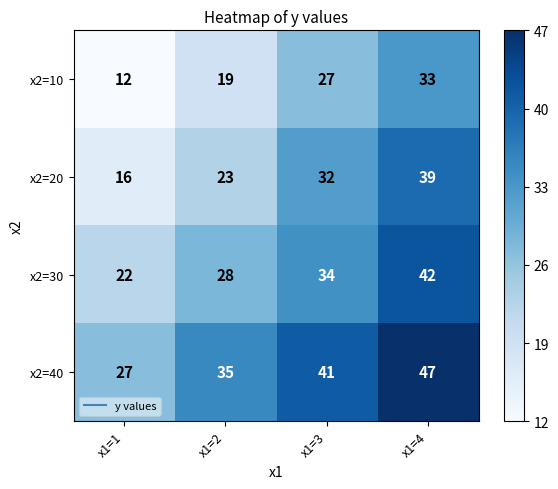

True or false: x2=20 has a value of 23 at x1=2.

True